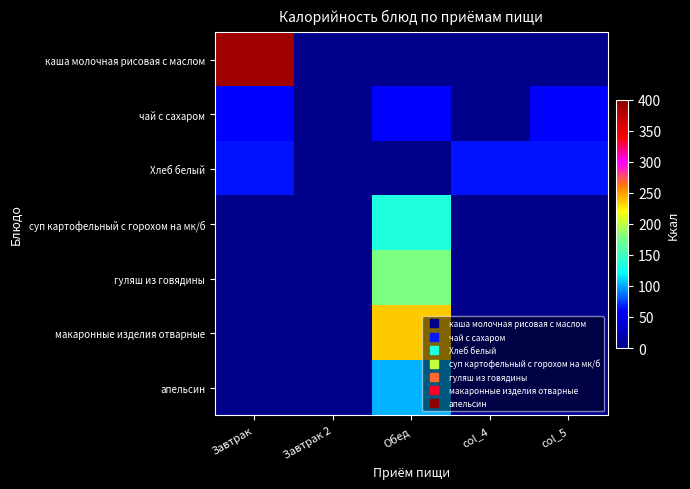

Reading left to right, extract all data points from this chart.

каша молочная рисовая с маслом: Завтрак=388	Завтрак 2=0	Обед=0	col_4=0	col_5=0
чай с сахаром: Завтрак=60	Завтрак 2=0	Обед=60	col_4=0	col_5=60
Хлеб белый: Завтрак=65	Завтрак 2=0	Обед=0	col_4=65	col_5=65
суп картофельный с горохом на мк/б: Завтрак=0	Завтрак 2=0	Обед=135	col_4=0	col_5=0
гуляш из говядины: Завтрак=0	Завтрак 2=0	Обед=179	col_4=0	col_5=0
макаронные изделия отварные: Завтрак=0	Завтрак 2=0	Обед=236	col_4=0	col_5=0
апельсин: Завтрак=0	Завтрак 2=0	Обед=103	col_4=0	col_5=0